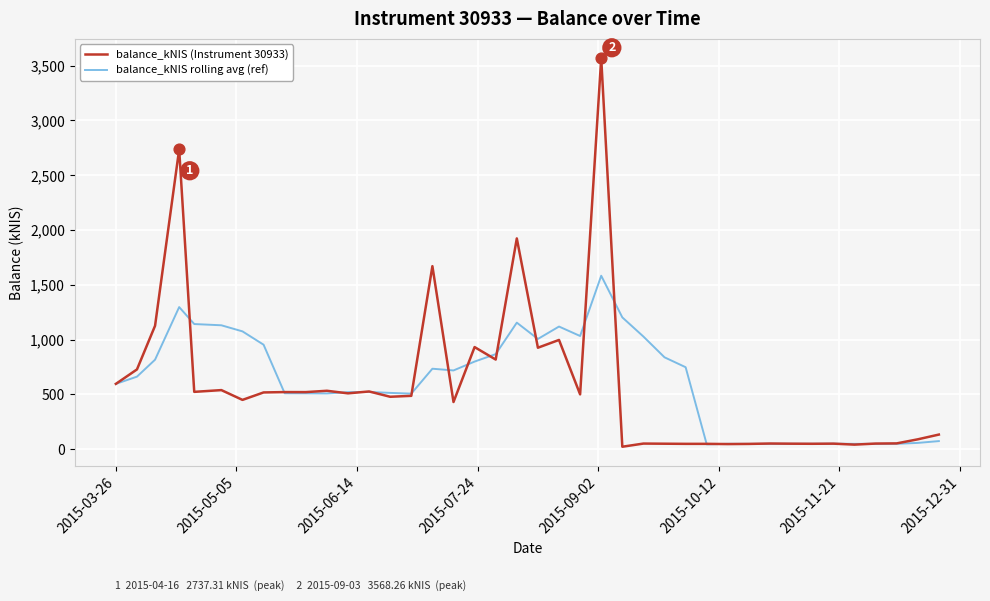

Which series has the largest range (max minus min)?

balance_kNIS (Instrument 30933)